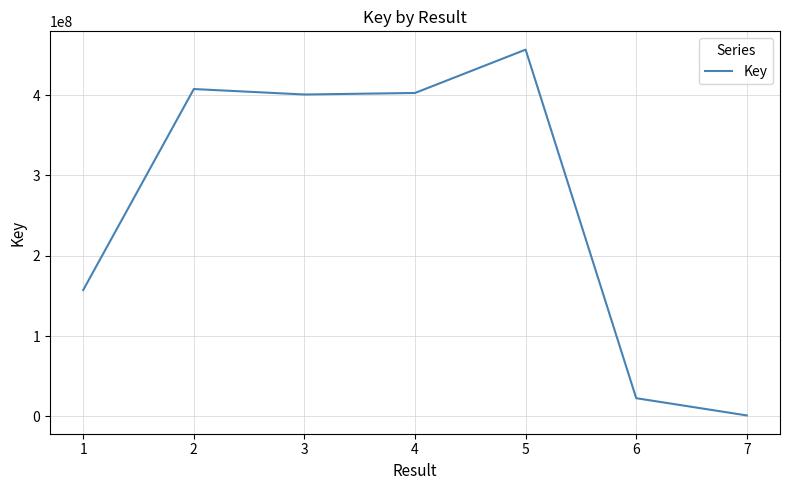

True or false: the data has more than 0 interior local peaks.

True